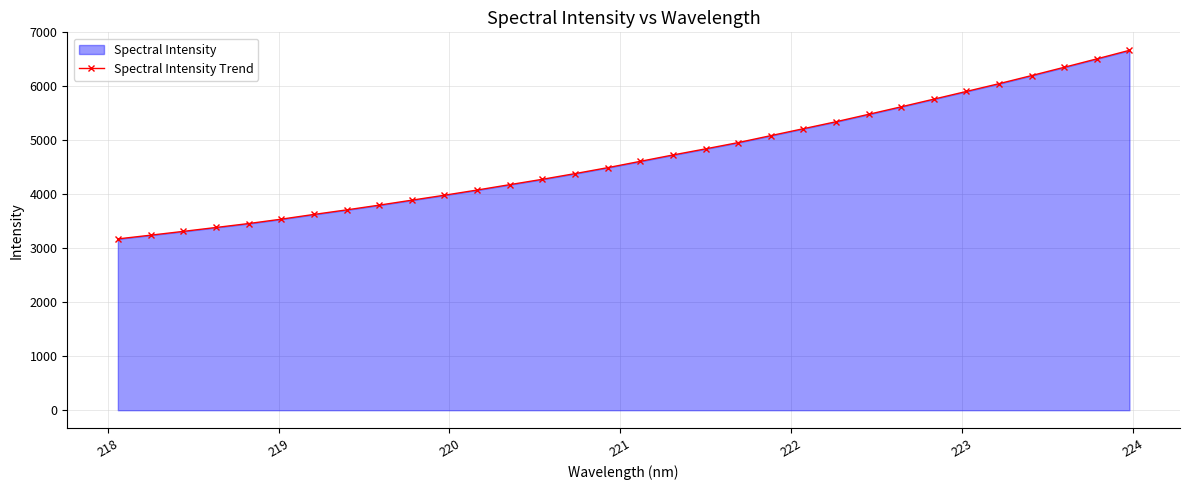

What is the maximum value shown in the chart?

6667.4